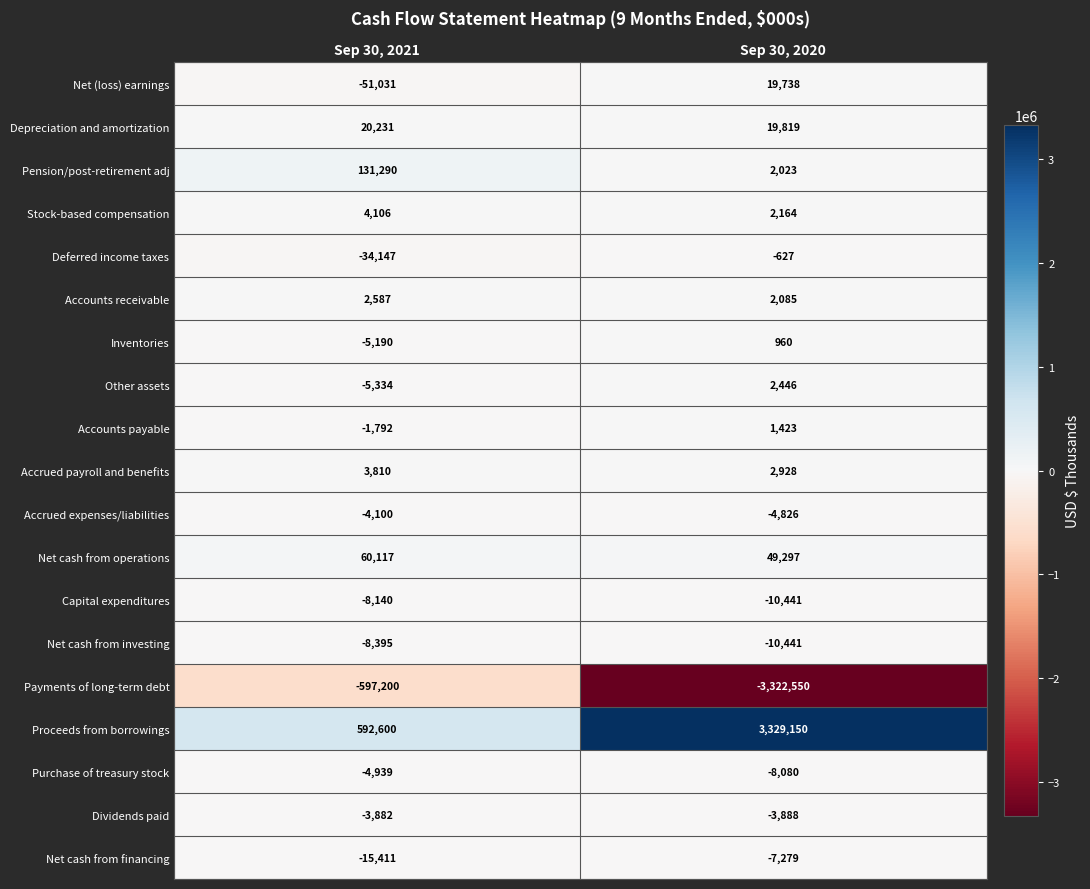

At which label is Payments of long-term debt closest to -1959875?

Sep 30, 2021